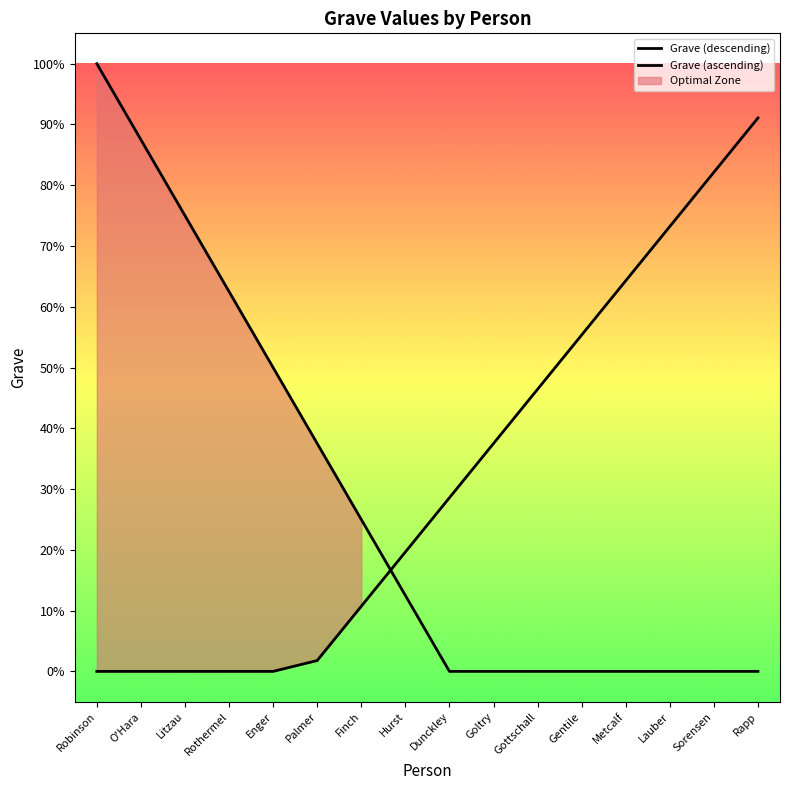

At which category does the chart reach its peak across all series?

Robinson